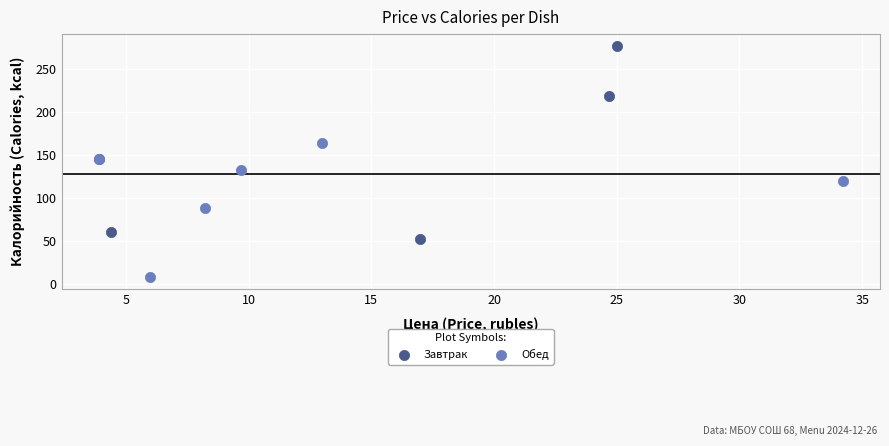

Which series reaches the maximum Y coordinate?

Завтрак